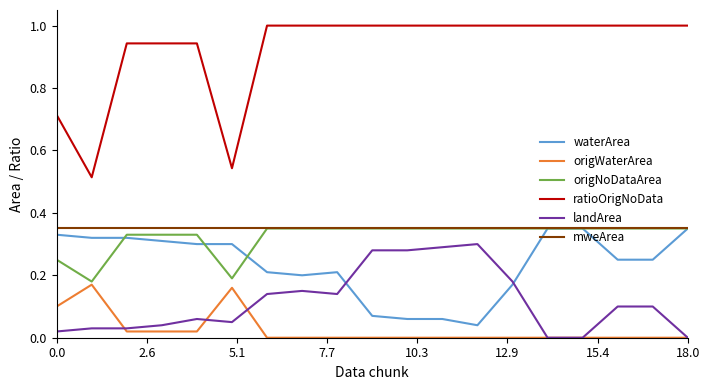

What is the greatest value displayed?

1.0